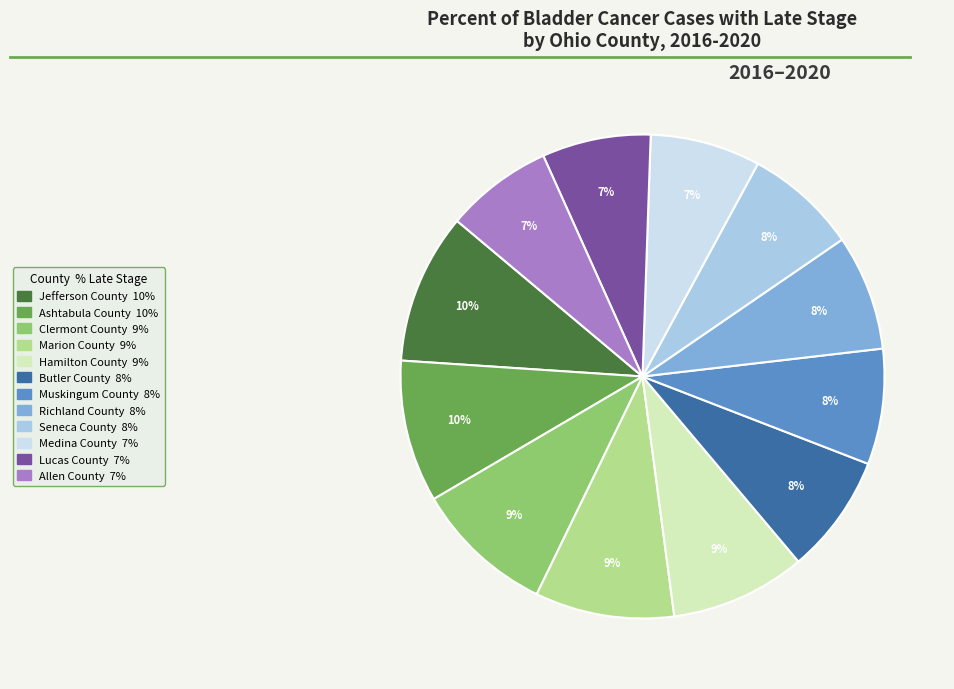

Does Muskingum County account for over 50% of the chart?

No